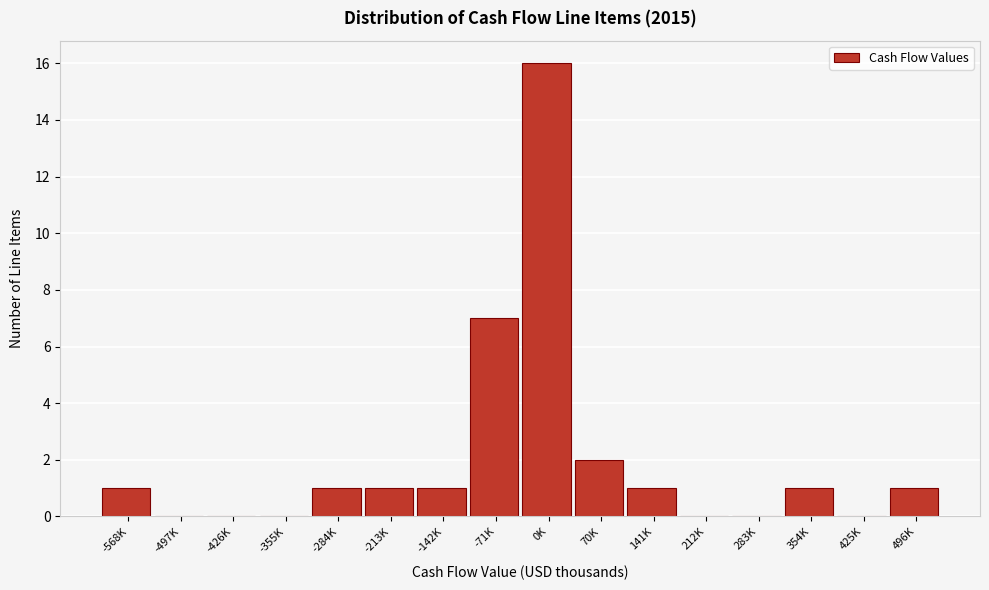

Reading left to right, extract all data points from this chart.

-568K=1	-497K=0	-426K=0	-355K=0	-284K=1	-213K=1	-142K=1	-71K=7	0K=16	70K=2	141K=1	212K=0	283K=0	354K=1	425K=0	496K=1